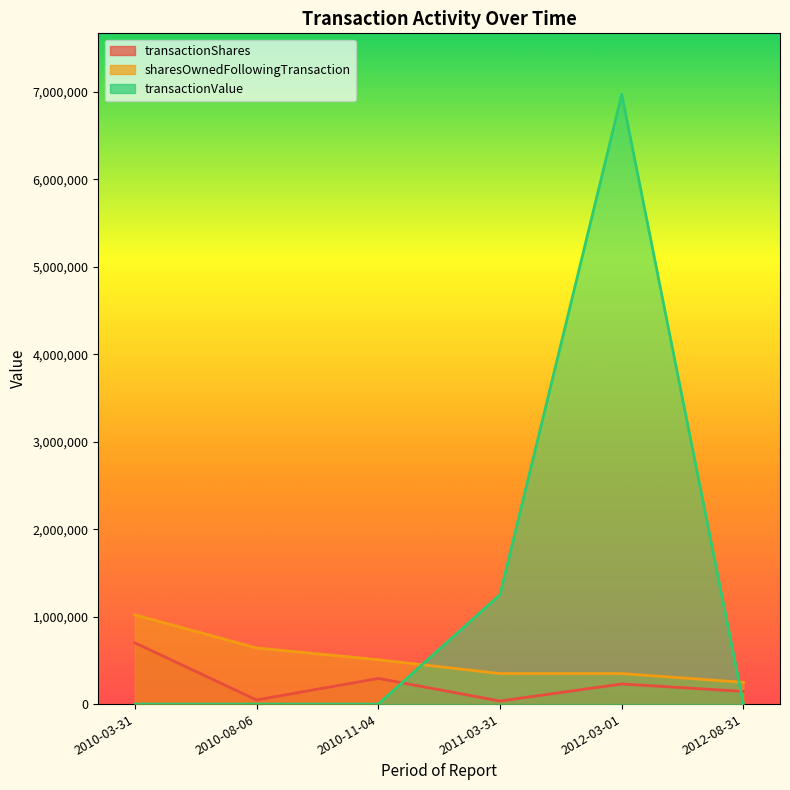

How many distinct data groups are displayed?

3